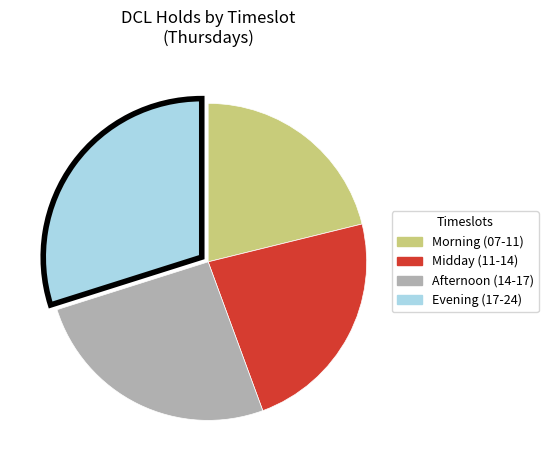

Which has a higher value, Afternoon (14-17) or Evening (17-24)?

Evening (17-24)